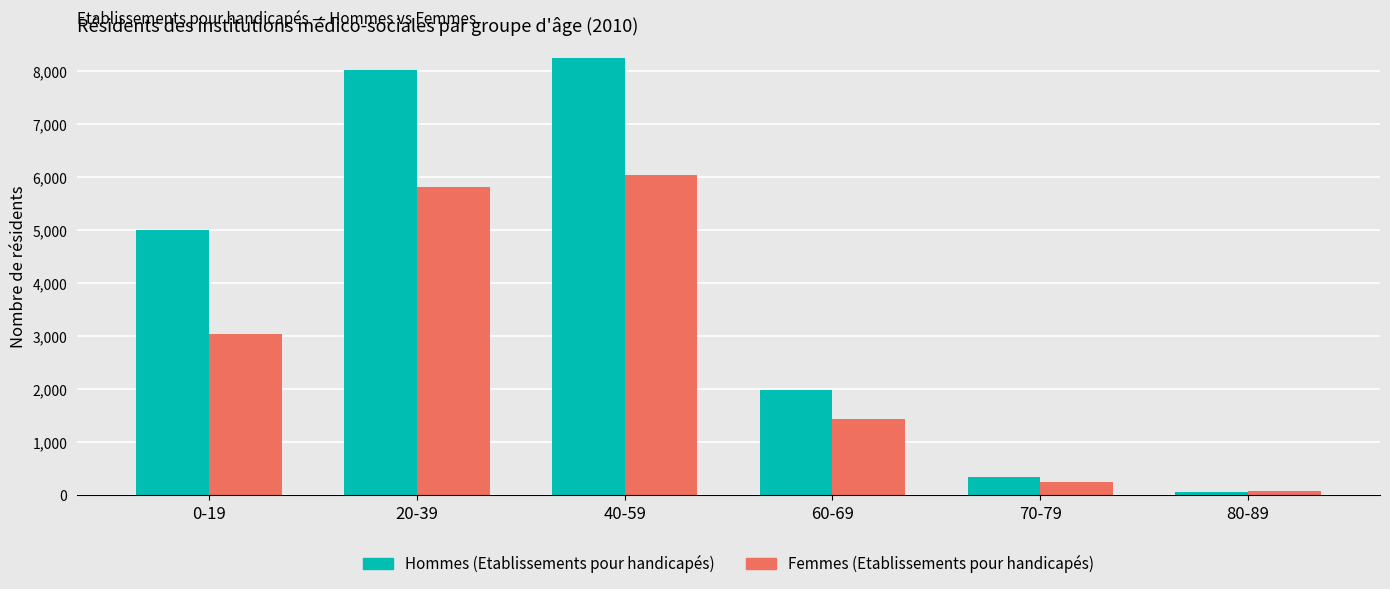

Is it true that Hommes (Etablissements pour handicapés) equals 5481 at 40-59?

False